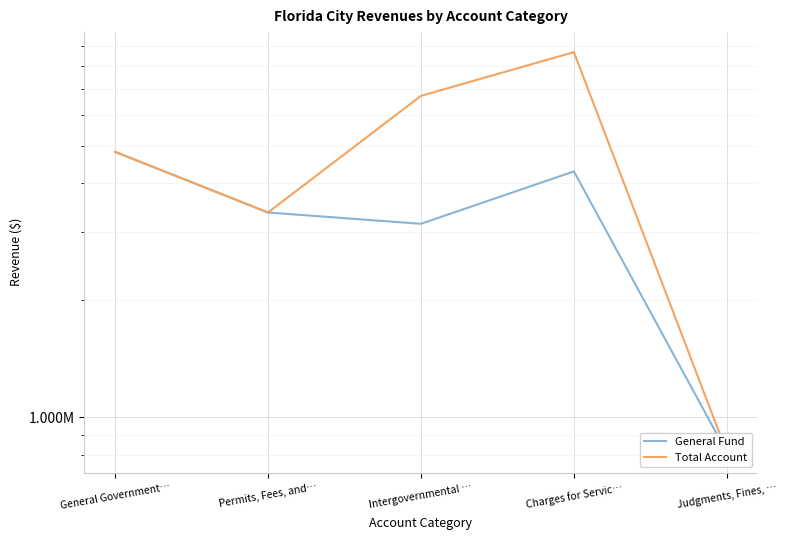

True or false: Total Account and General Fund intersect in this chart.

False